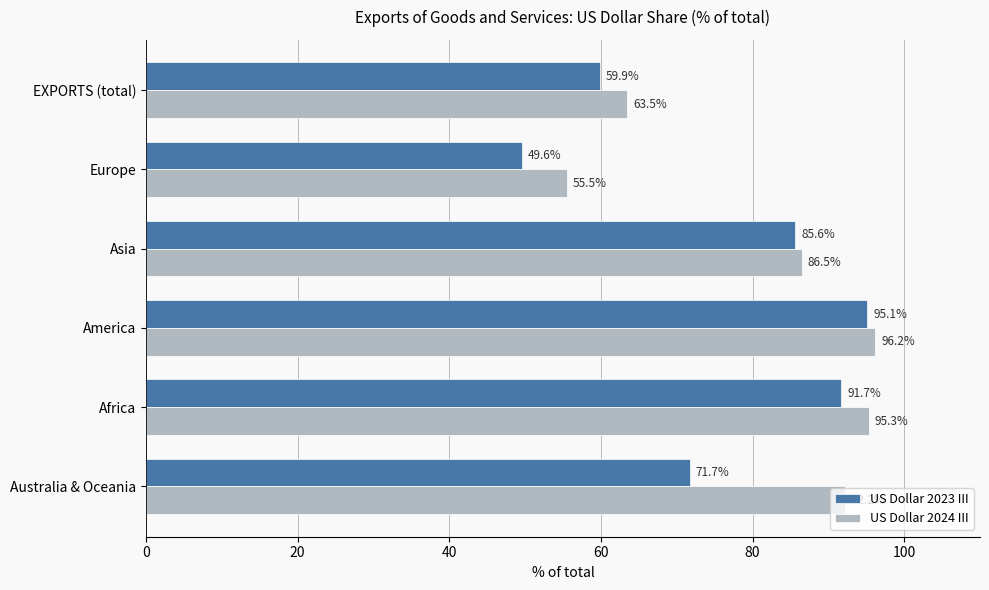

How many series are shown in this chart?

2